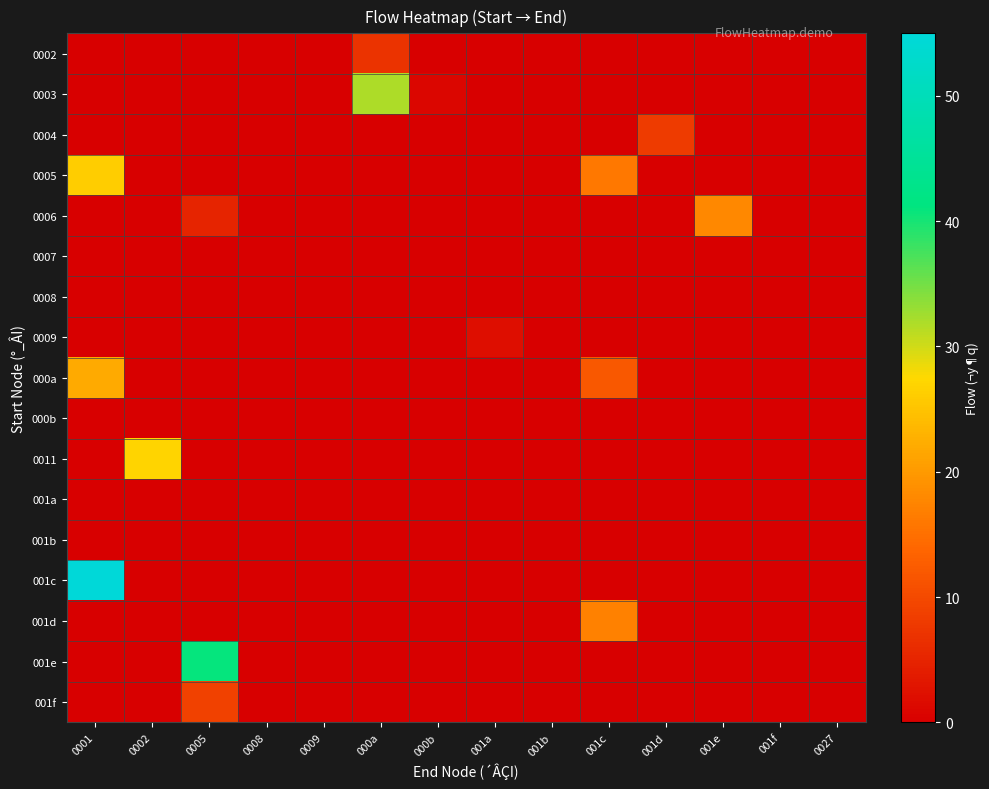

At how many categories does at least one series exceed 13?

6